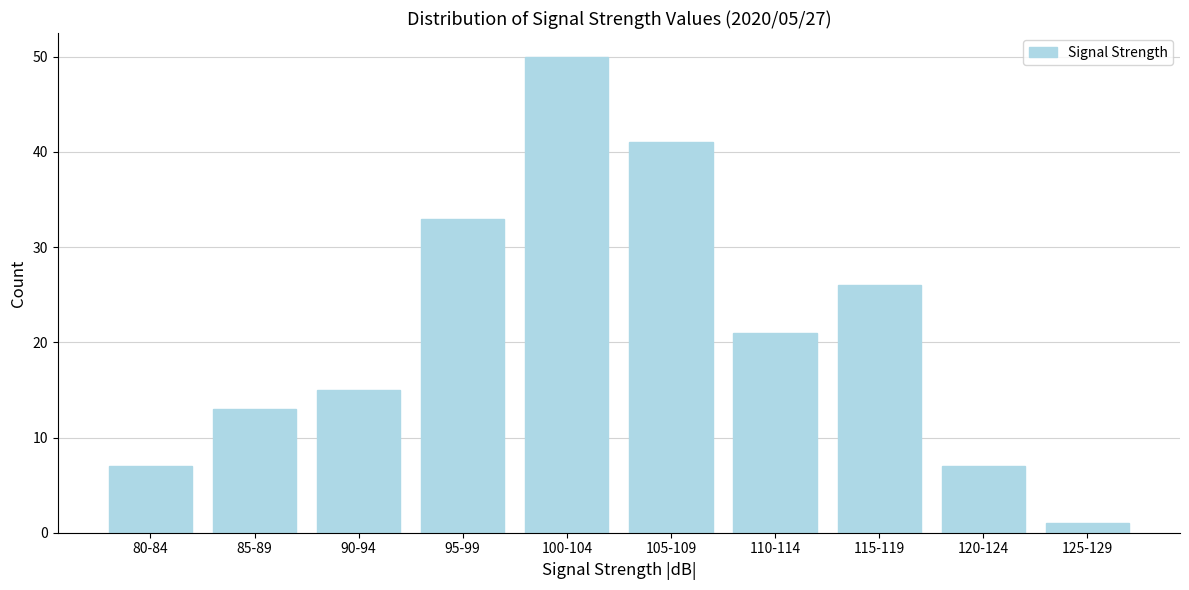

Reading left to right, extract all data points from this chart.

80-84=7	85-89=13	90-94=15	95-99=33	100-104=50	105-109=41	110-114=21	115-119=26	120-124=7	125-129=1